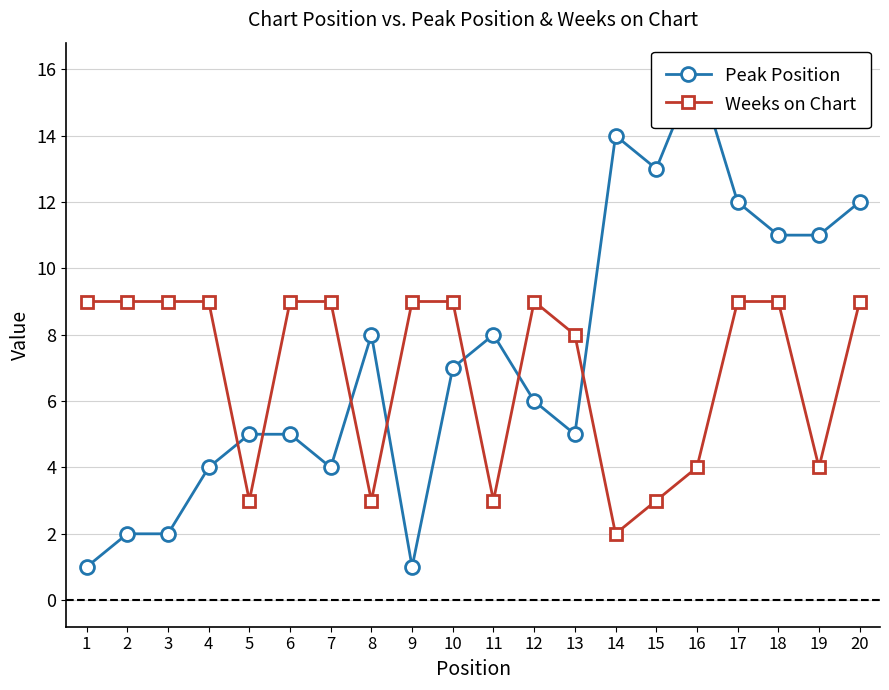

In Weeks on Chart, how many points are higher than both neighbors (excluding endpoints)?

1